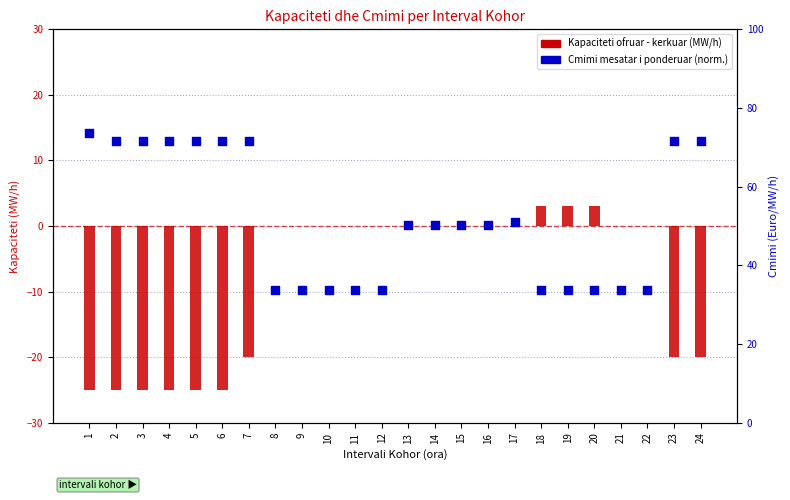

Which series has the widest spread of Y values?

Cmimi mesatar i ponderuar (norm.)